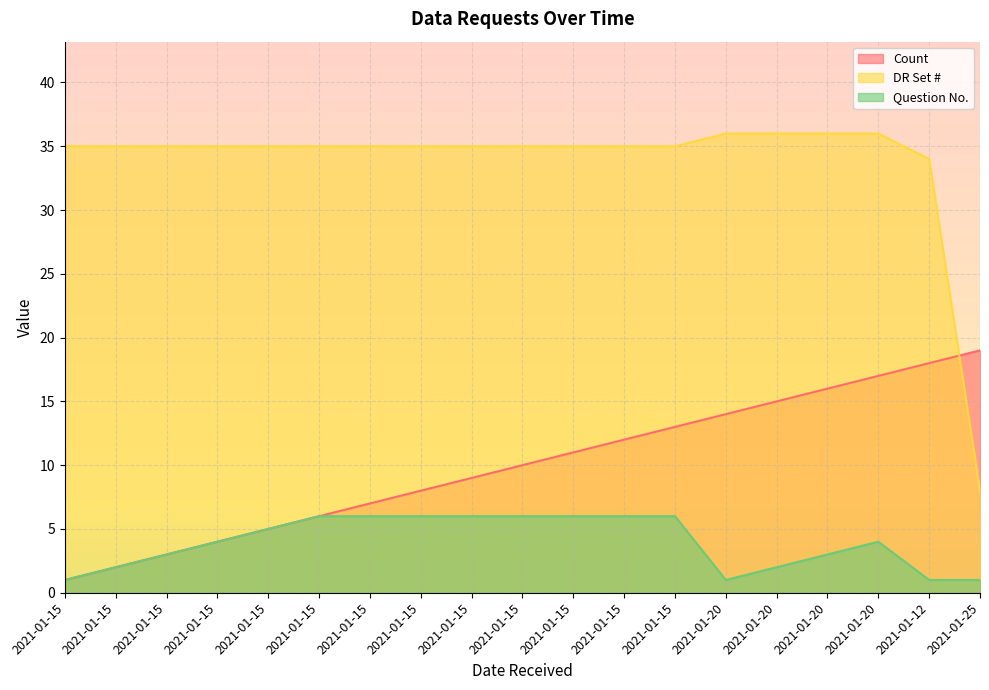

What are all the series names shown in the legend?

Count, DR Set #, Question No.